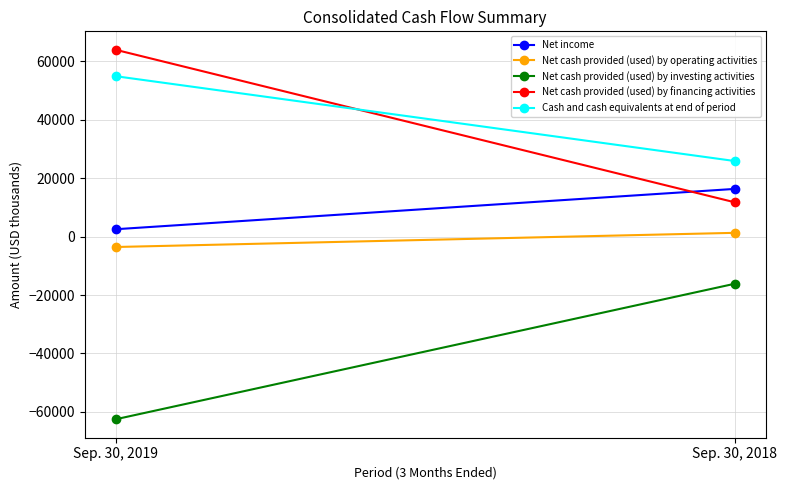

Rank the series at Sep. 30, 2018 from lowest to highest value.

Net cash provided (used) by investing activities, Net cash provided (used) by operating activities, Net cash provided (used) by financing activities, Net income, Cash and cash equivalents at end of period